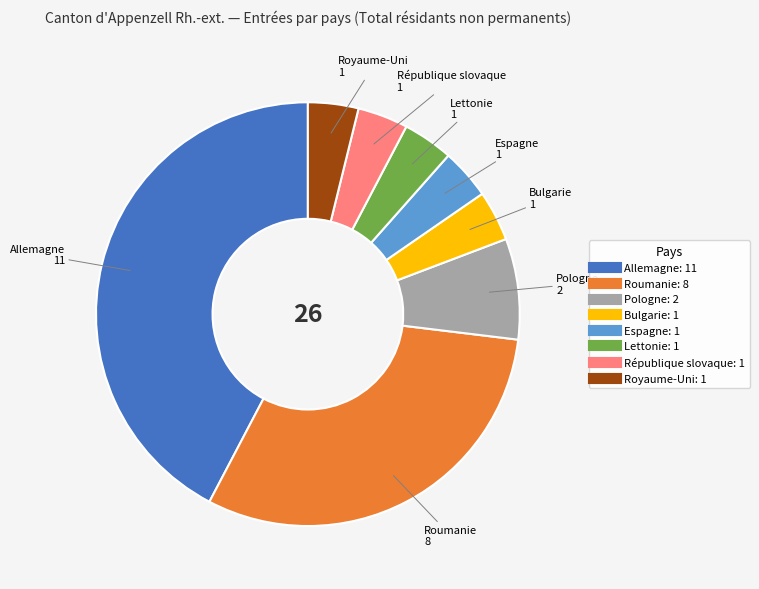

Is Pologne the majority of the pie?

No